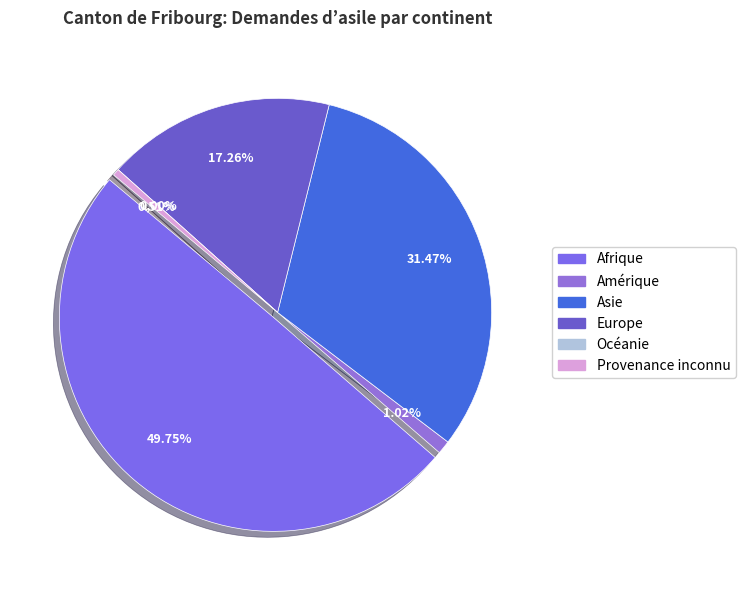

Count the number of slices in the pie.

6